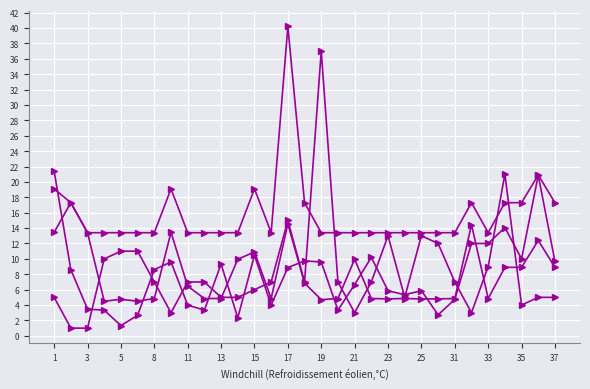

How many series are shown in this chart?

4